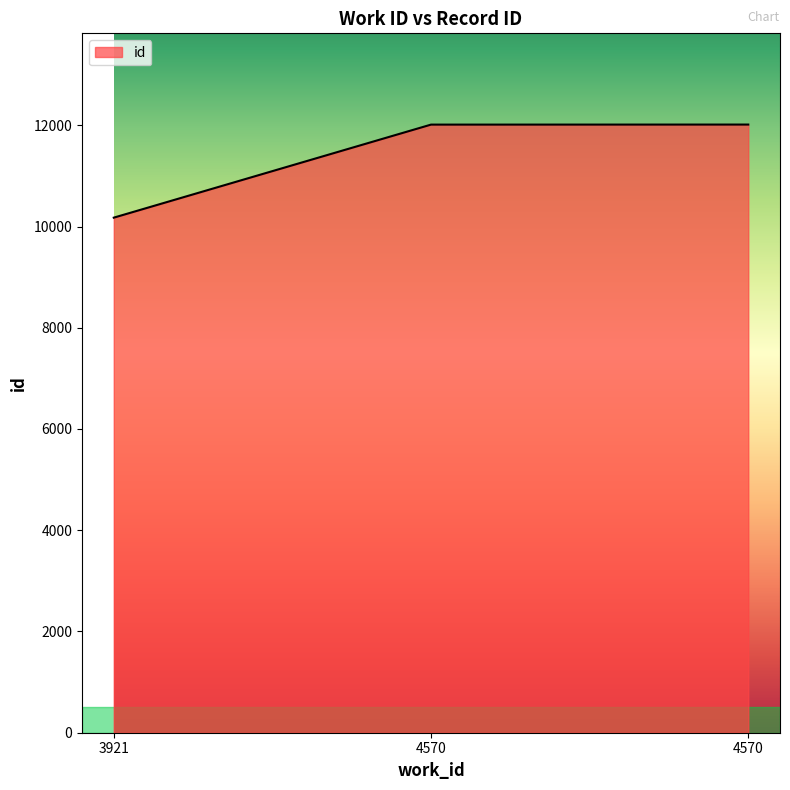

How many values are below 12013?

1